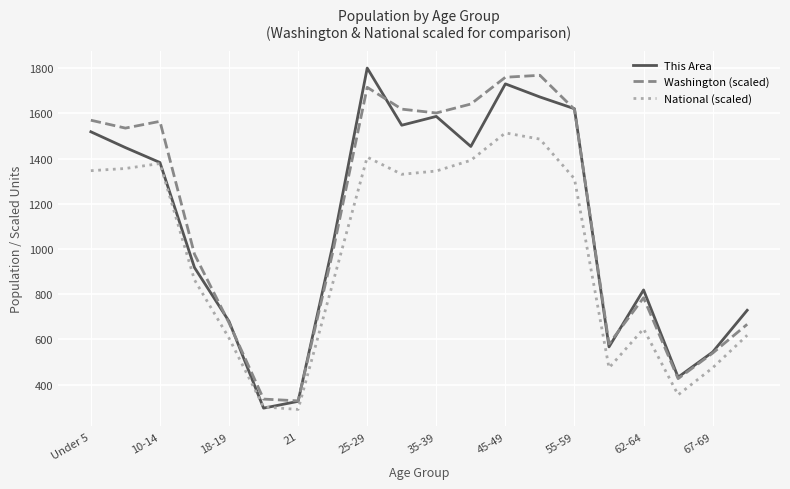

Rank the series by their maximum value, from highest to lowest.

This Area, Washington (scaled), National (scaled)